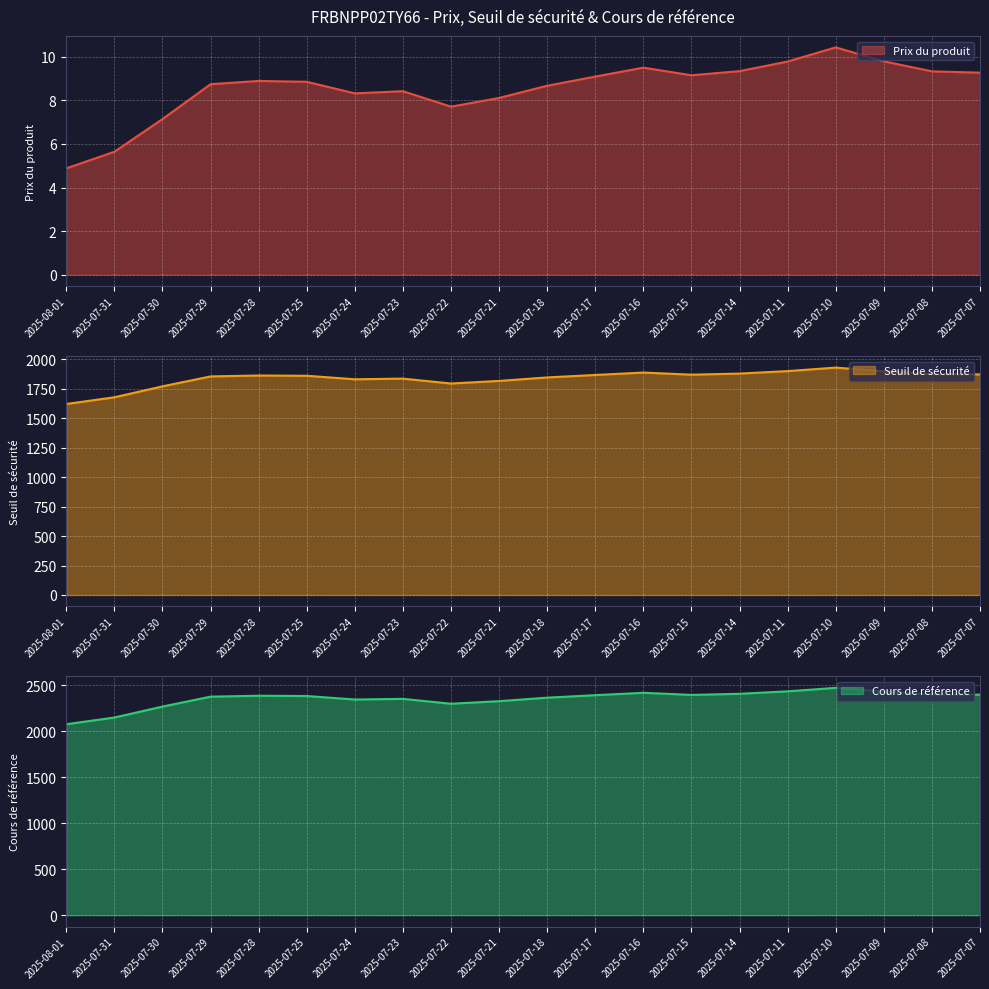

What is the label of the 9th point from the left?

2025-07-22